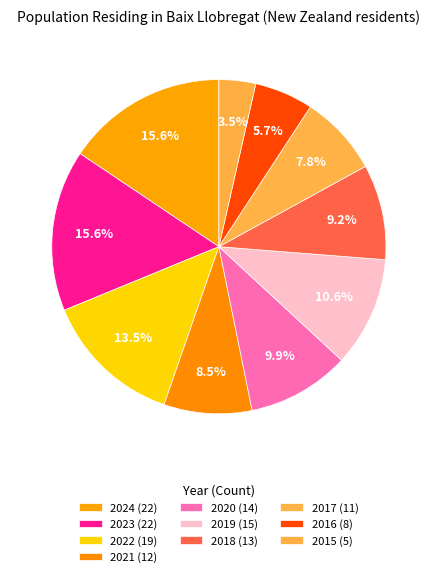

To the nearest percent, what portion does 2019 represent?

11%